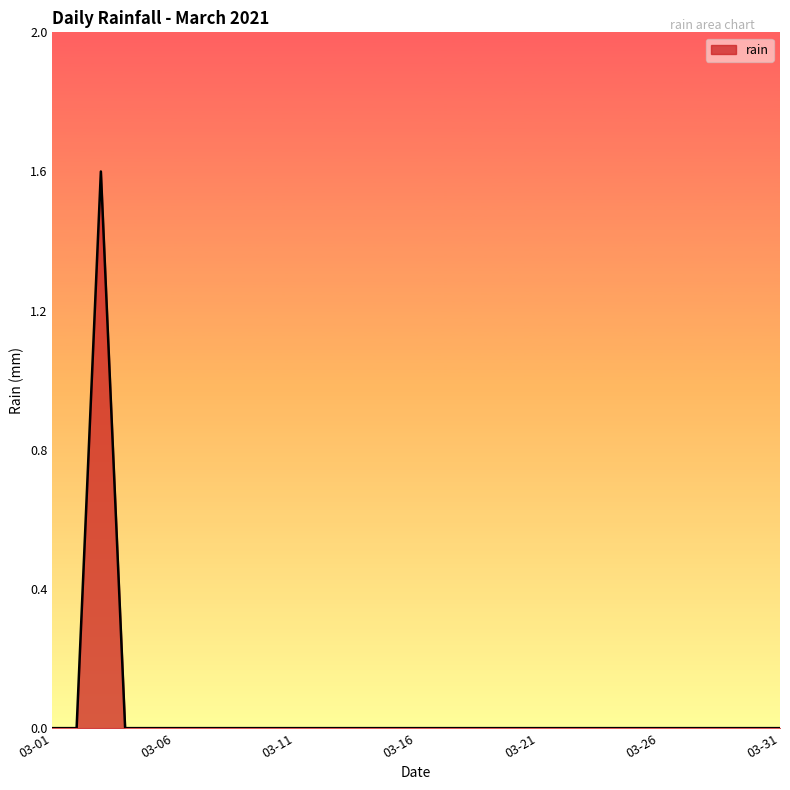

What is the difference between the maximum and minimum values?

1.6